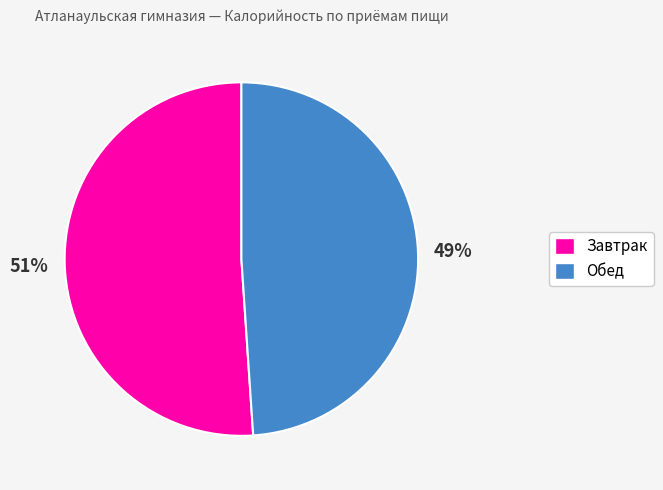

What is the ratio of the value at Обед to the value at Завтрак?

1.0